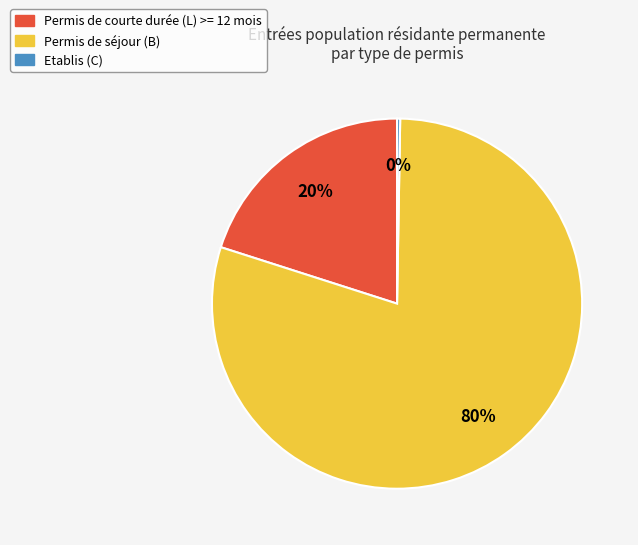

Which slice is the largest?

Permis de séjour (B)